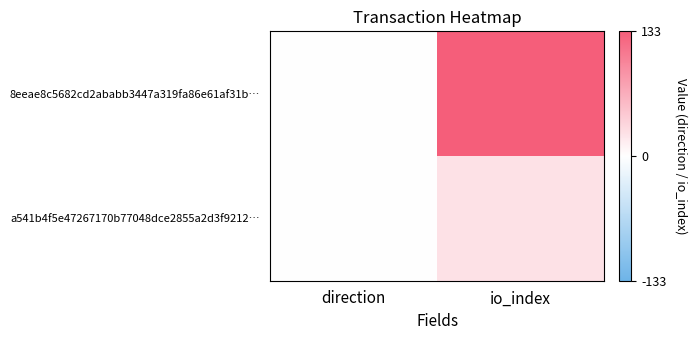

Reading left to right, what are all the values shown in this chart?

8eeae8c5682cd2ababb3447a319fa86e61af31b…: direction=-1	io_index=133
a541b4f5e47267170b77048dce2855a2d3f9212…: direction=1	io_index=24